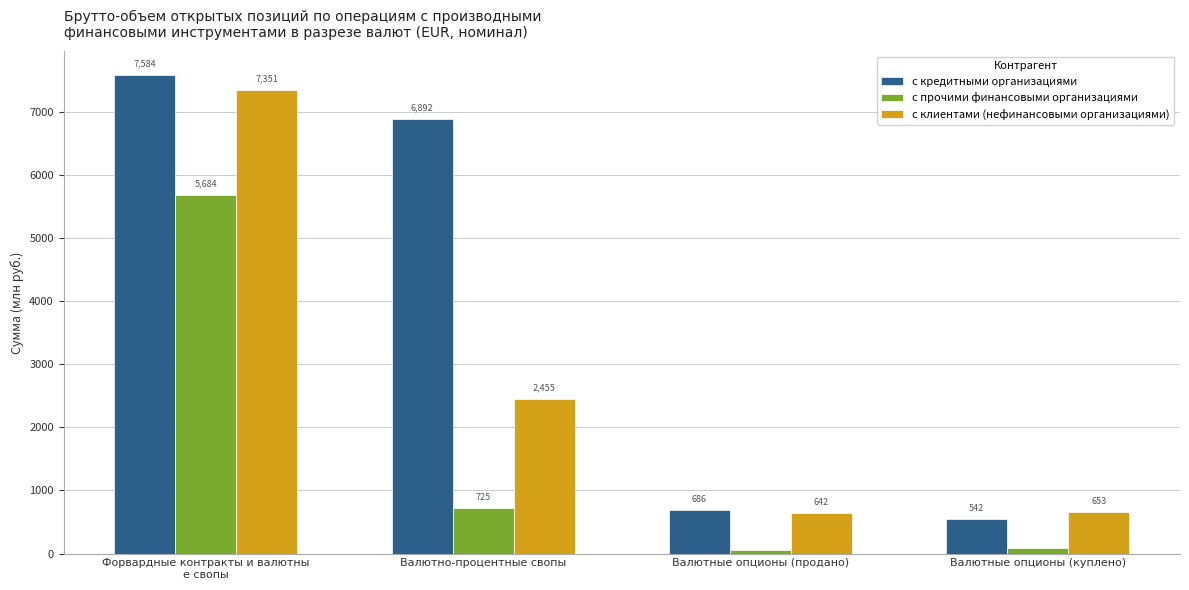

True or false: с кредитными организациями has a value of 6892.3 at Валютно-процентные свопы.

True